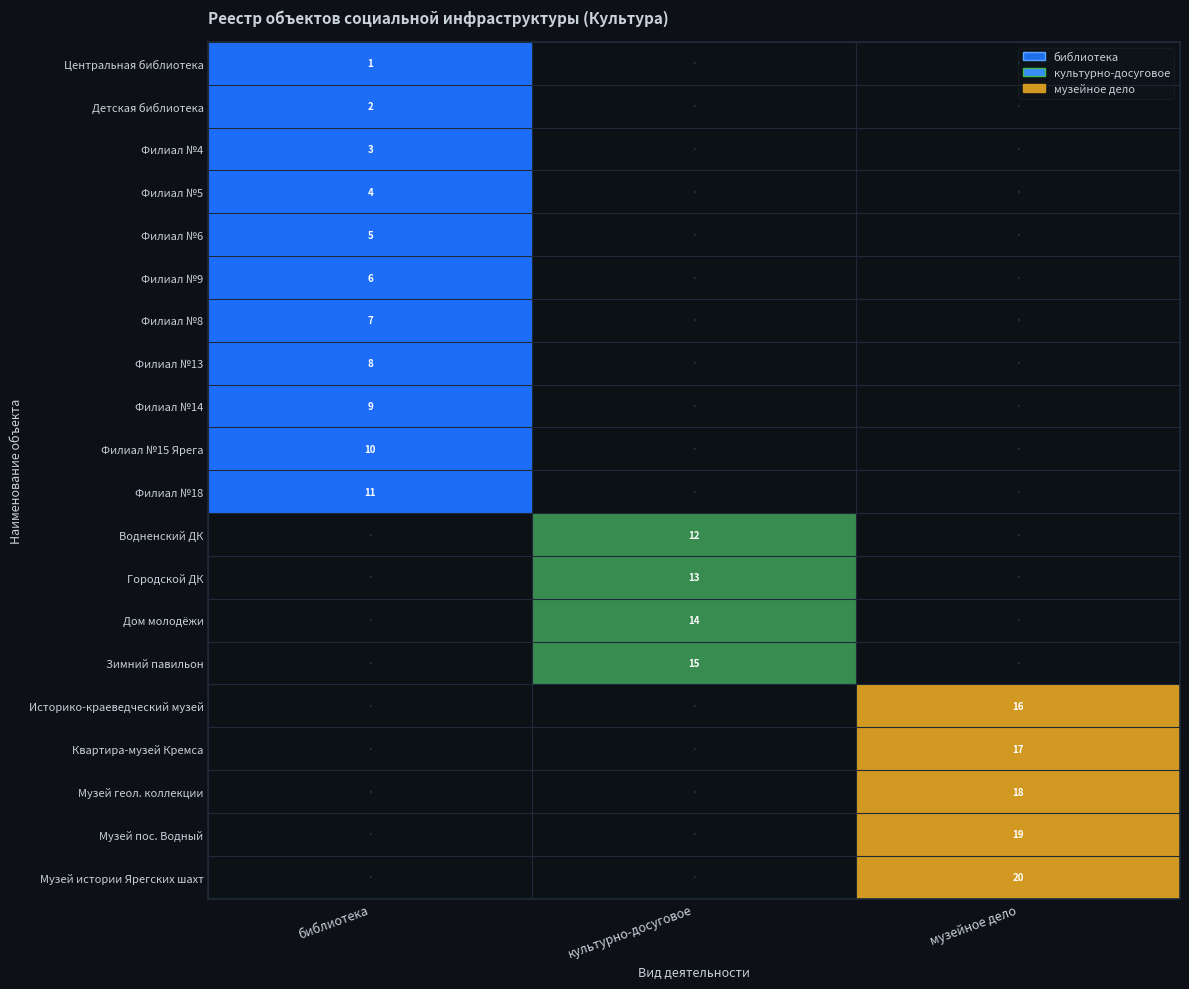

The Филиал №8 series shows 7 at библиотека. True or false?

True